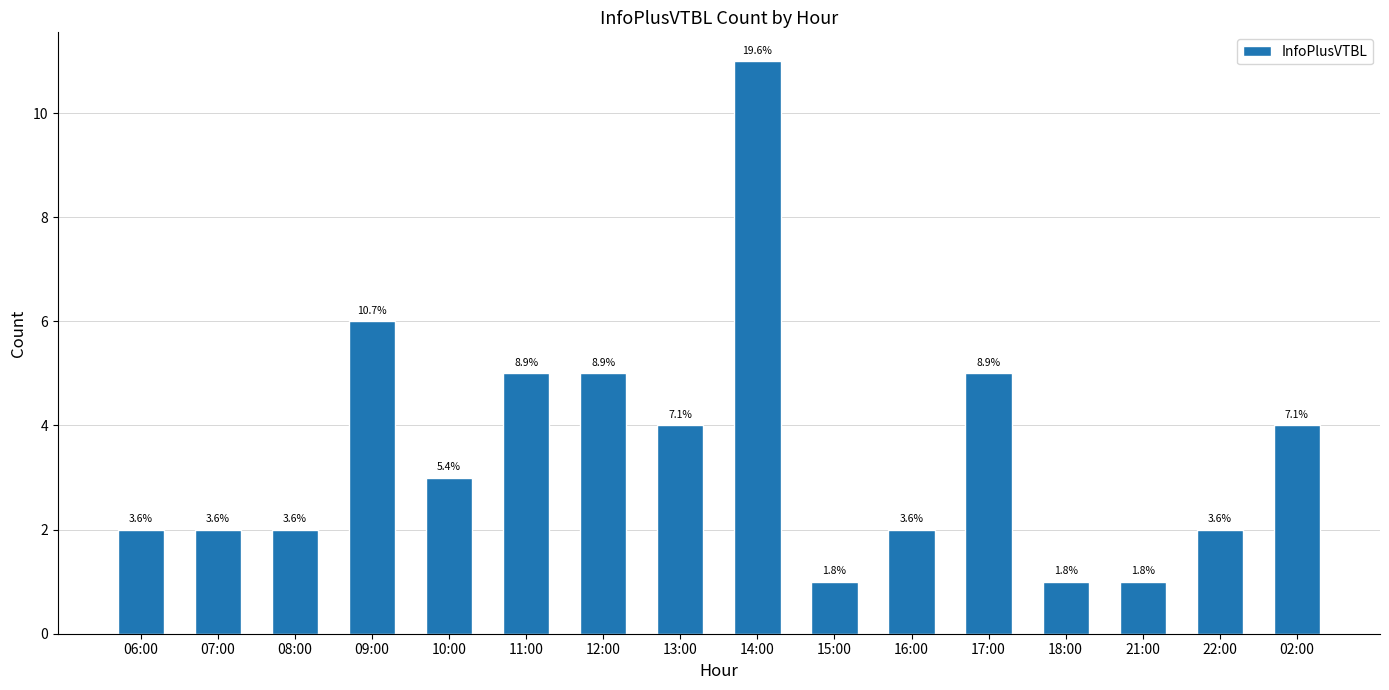

How many bars are there in total?

16